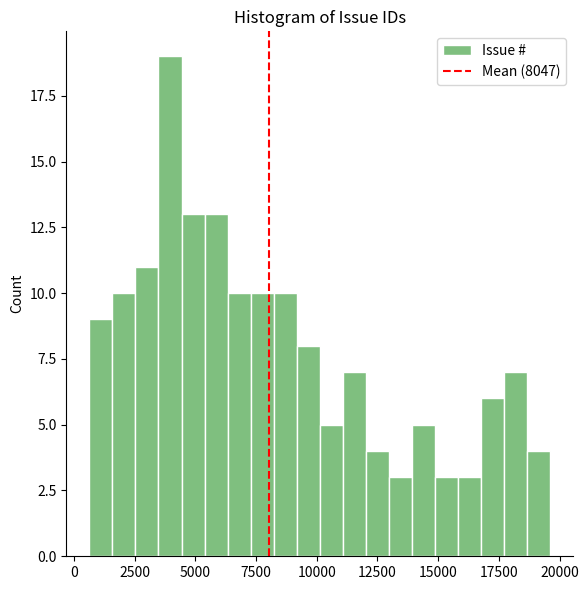

Read against the x-axis, roughly where is the centre of the tallest bar?

4000